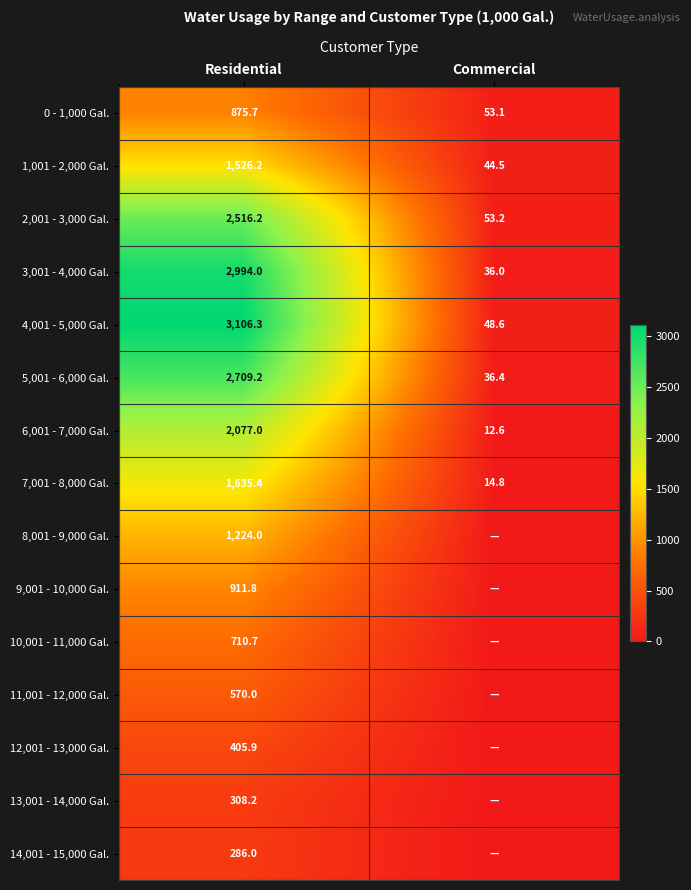

What is the approximate value of 0 - 1,000 Gal. at Commercial?

53.1